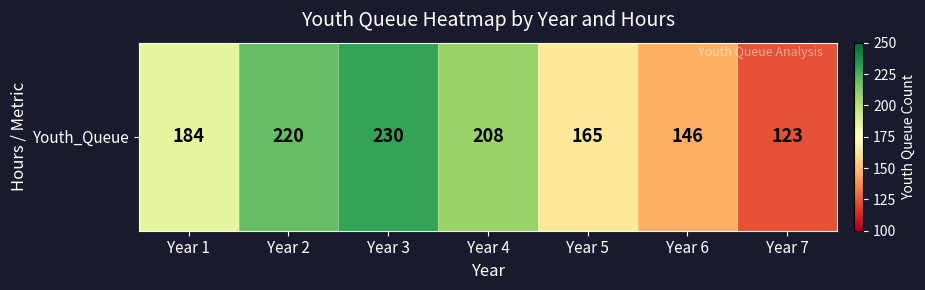

How many data points are less than 184?

3